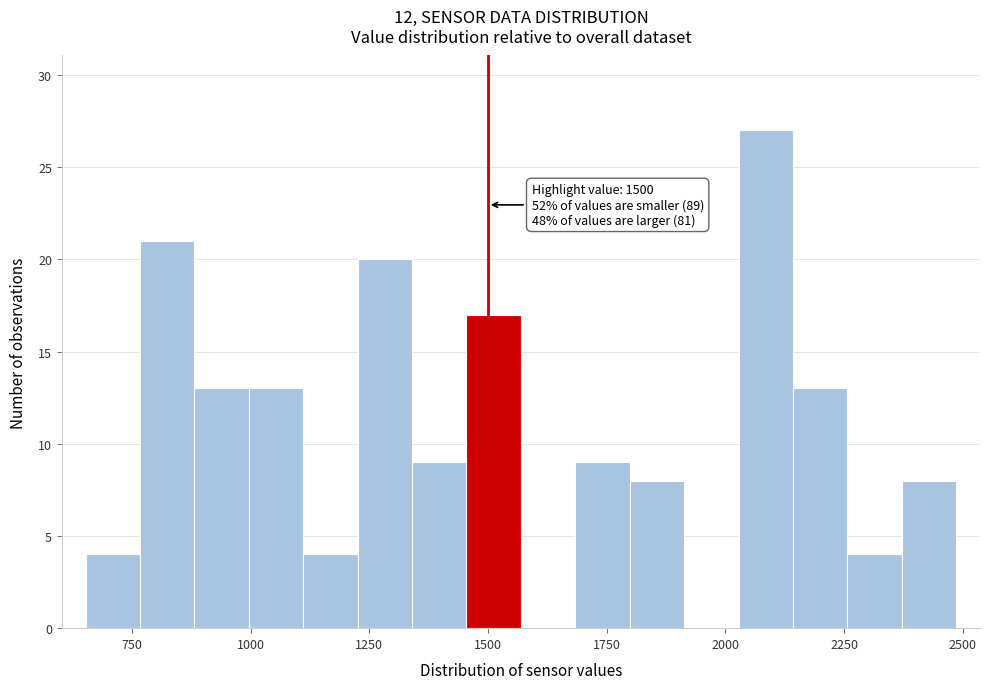

Read against the x-axis, roughly where is the centre of the tallest bar?

2100